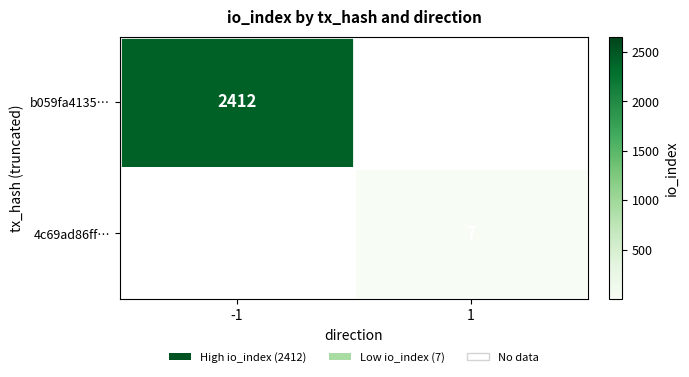

The value of 4c69ad86ff… at 1 is 7. True or false?

True